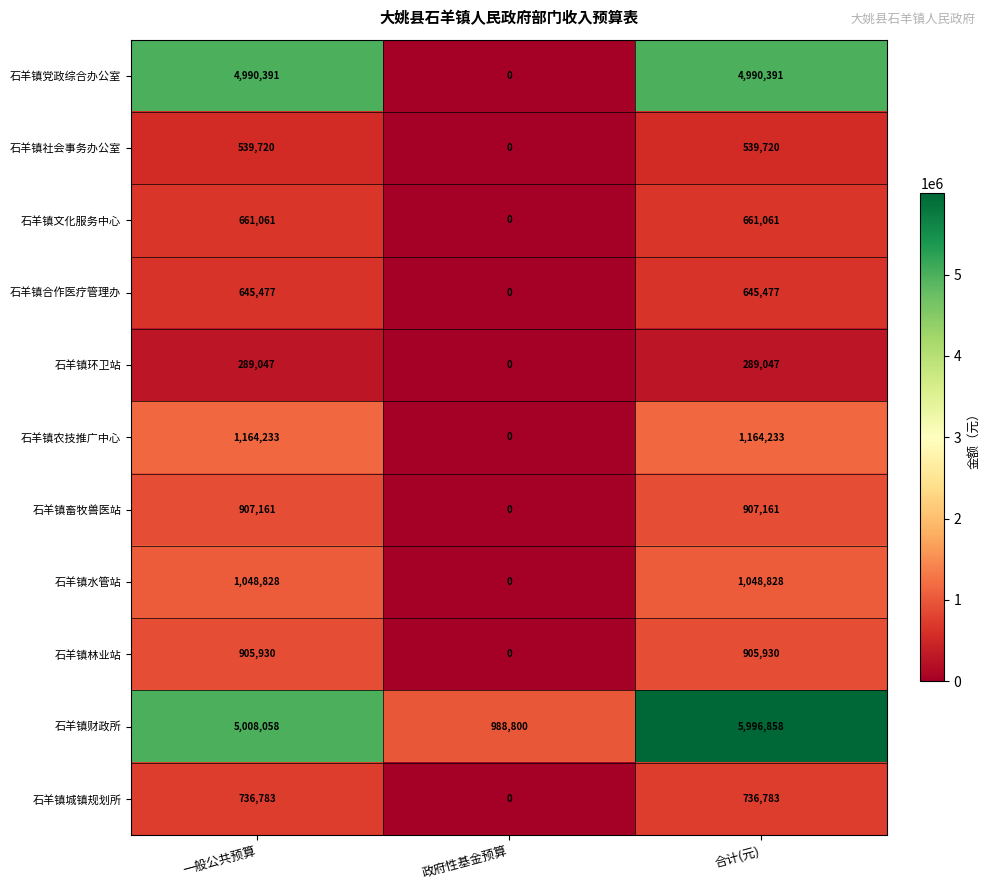

At how many categories does at least one series exceed 1895029?

2